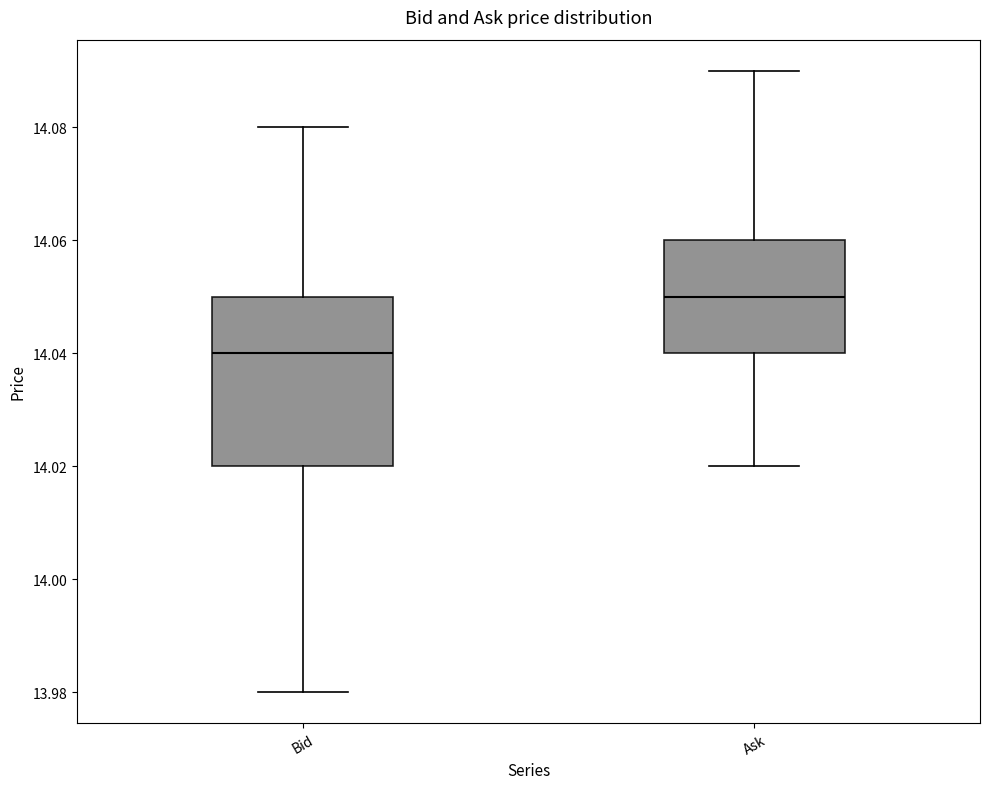

Which box's median line is the highest?

Ask